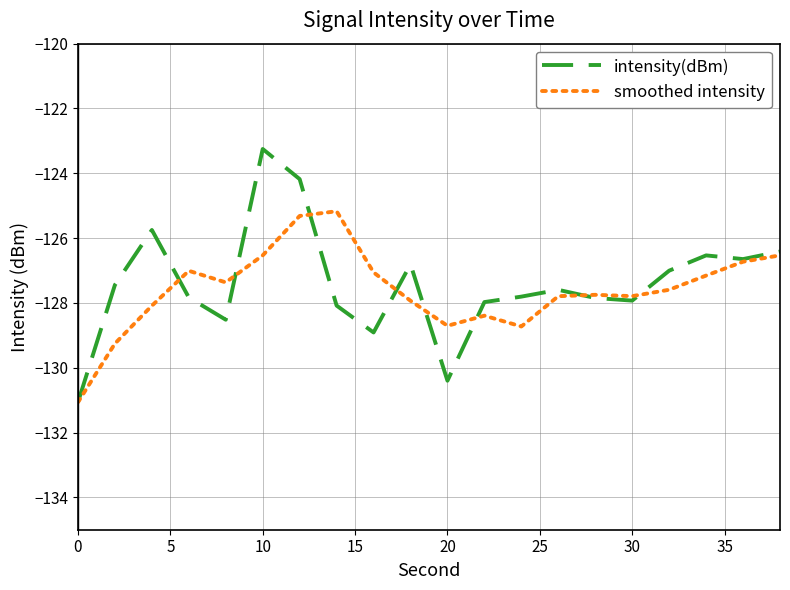

What is the average value of the intensity(dBm) series?

-127.4